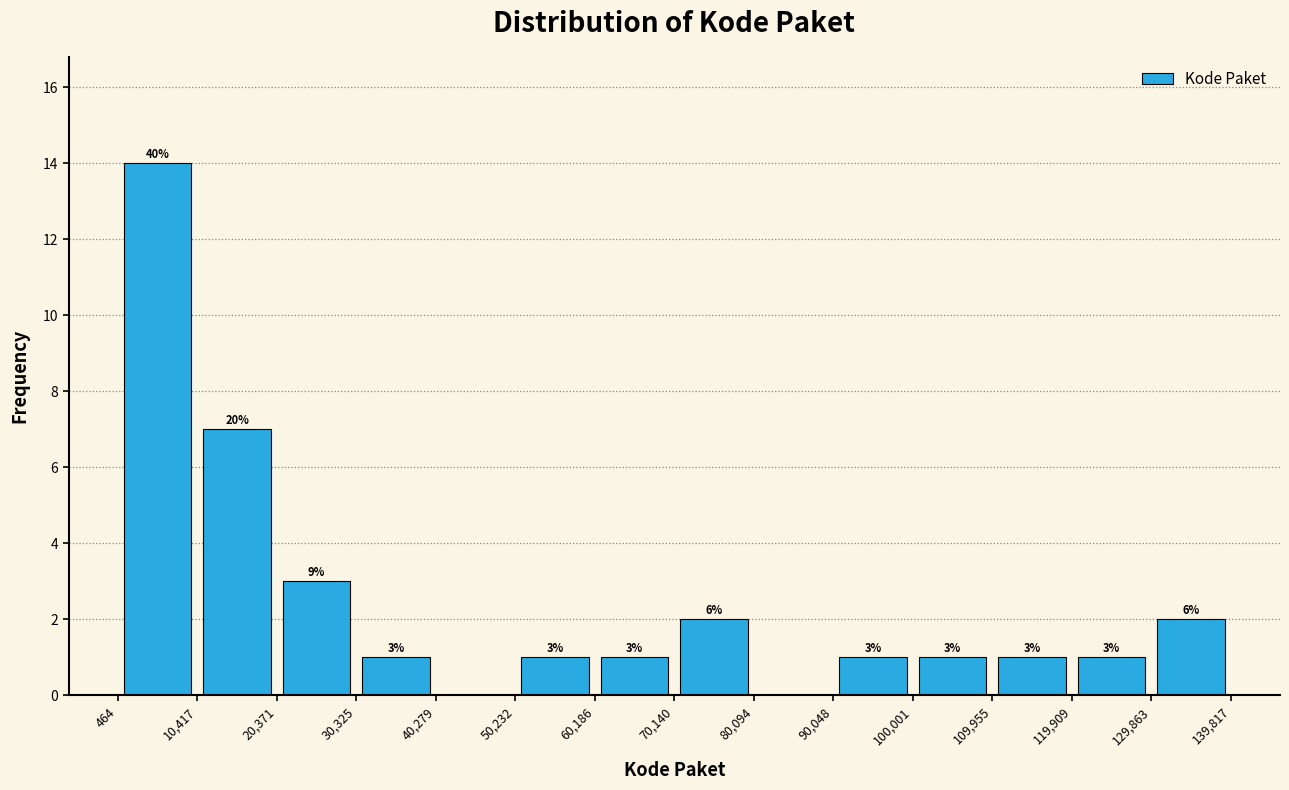

Over which range of the x-axis is the bar tallest?

464 to 10,417